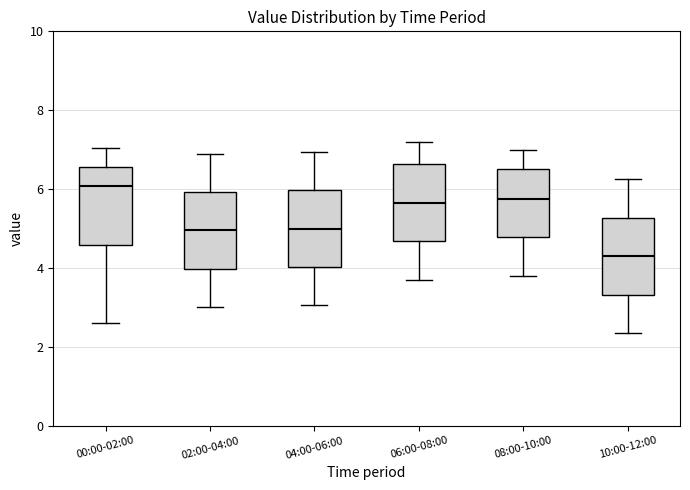

Which box has the highest median line?

00:00-02:00